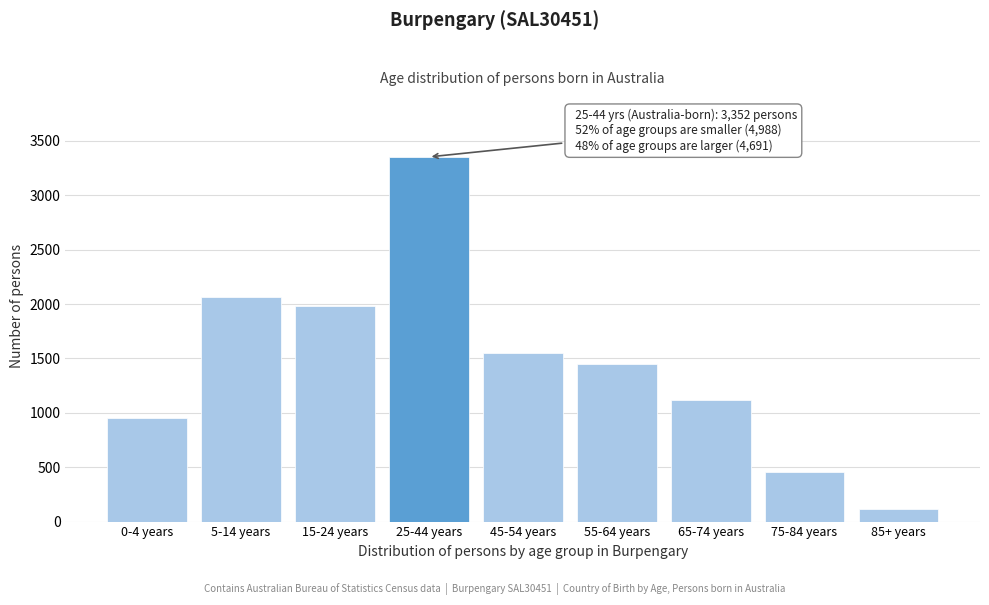

Reading left to right, transcribe all the data shown in this chart.

0-4 years=950	5-14 years=2060	15-24 years=1978	25-44 years=3352	45-54 years=1552	55-64 years=1449	65-74 years=1118	75-84 years=452	85+ years=120